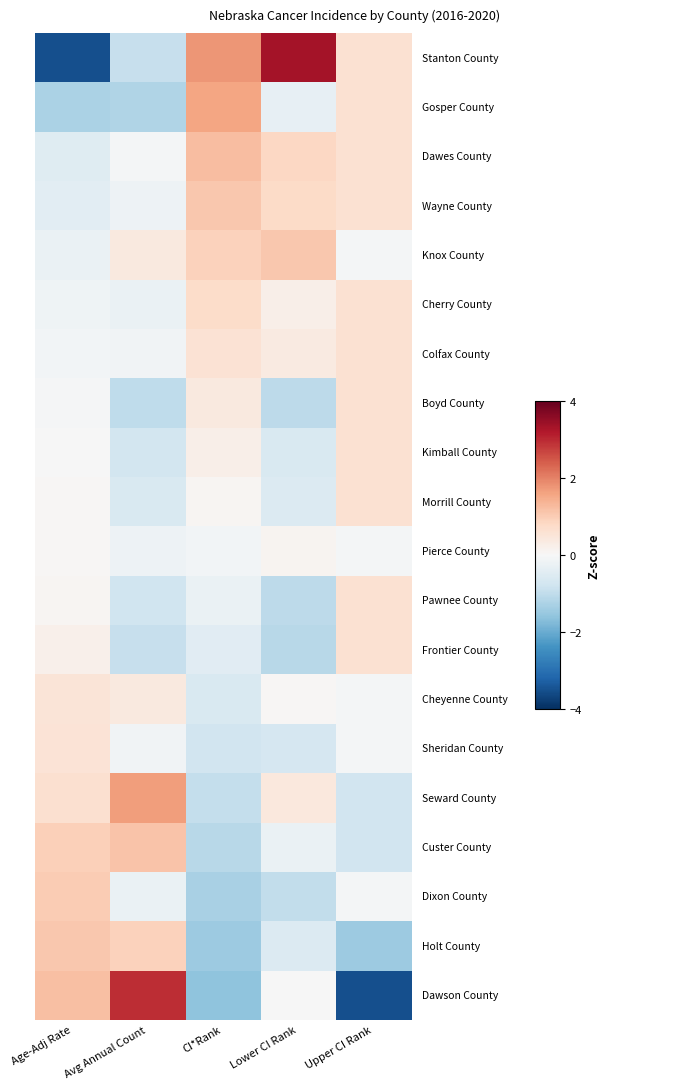

Which category has the highest value across all series?

Lower CI Rank